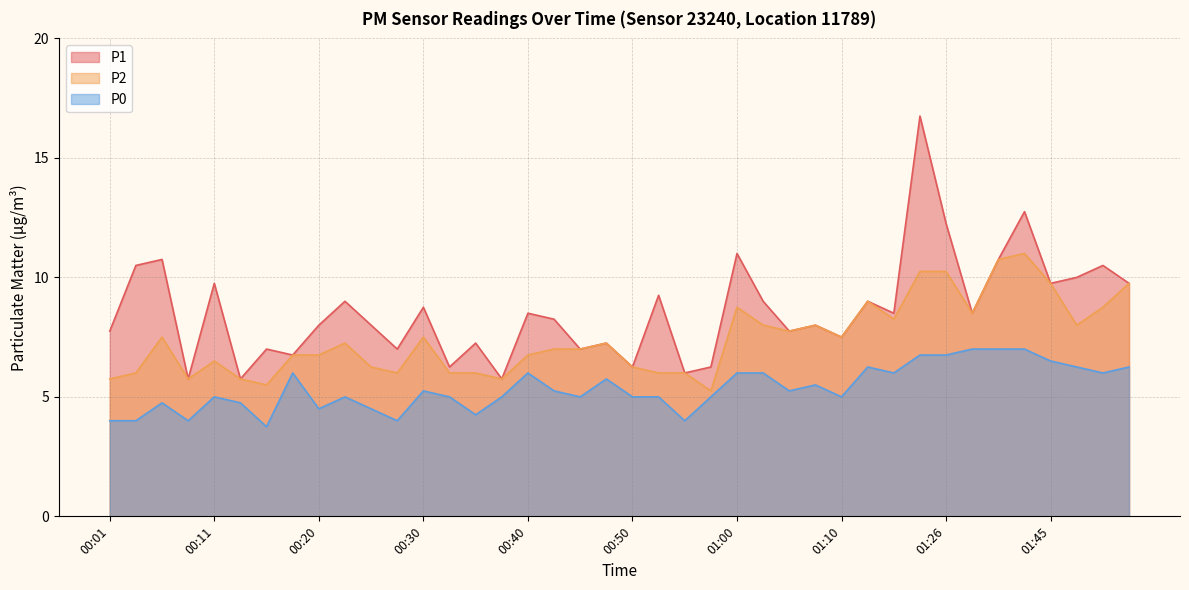

Rank the series at 00:18 from lowest to highest value.

P0, P1, P2